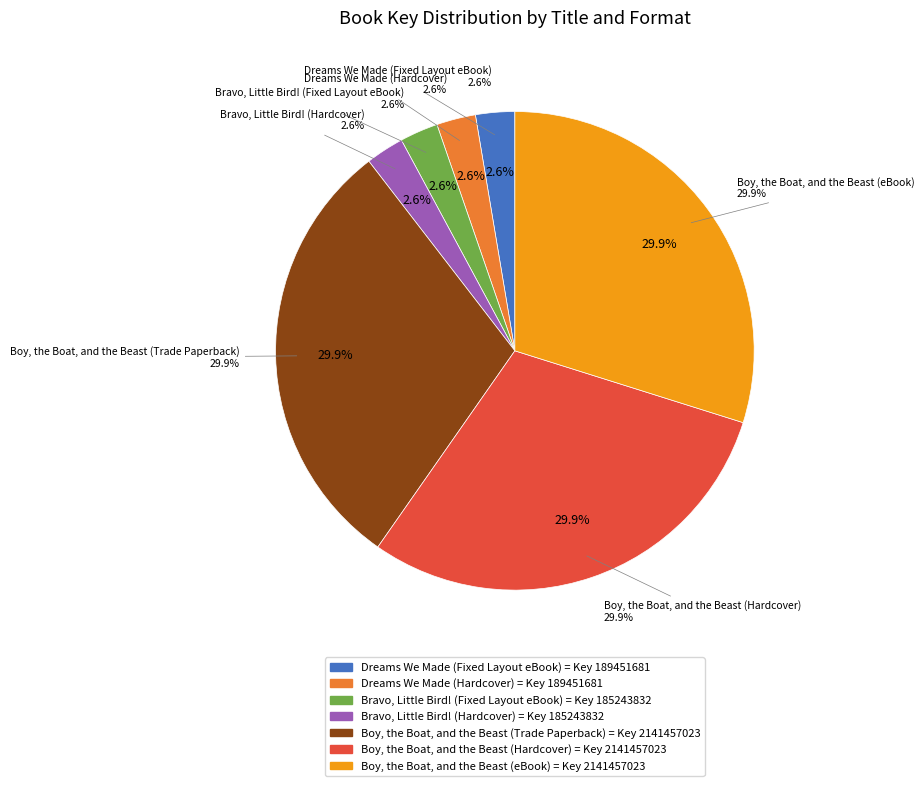

Combined, do Boy, the Boat, and the Beast (Hardcover) and Bravo, Little Bird! (Hardcover) account for over 50%?

No